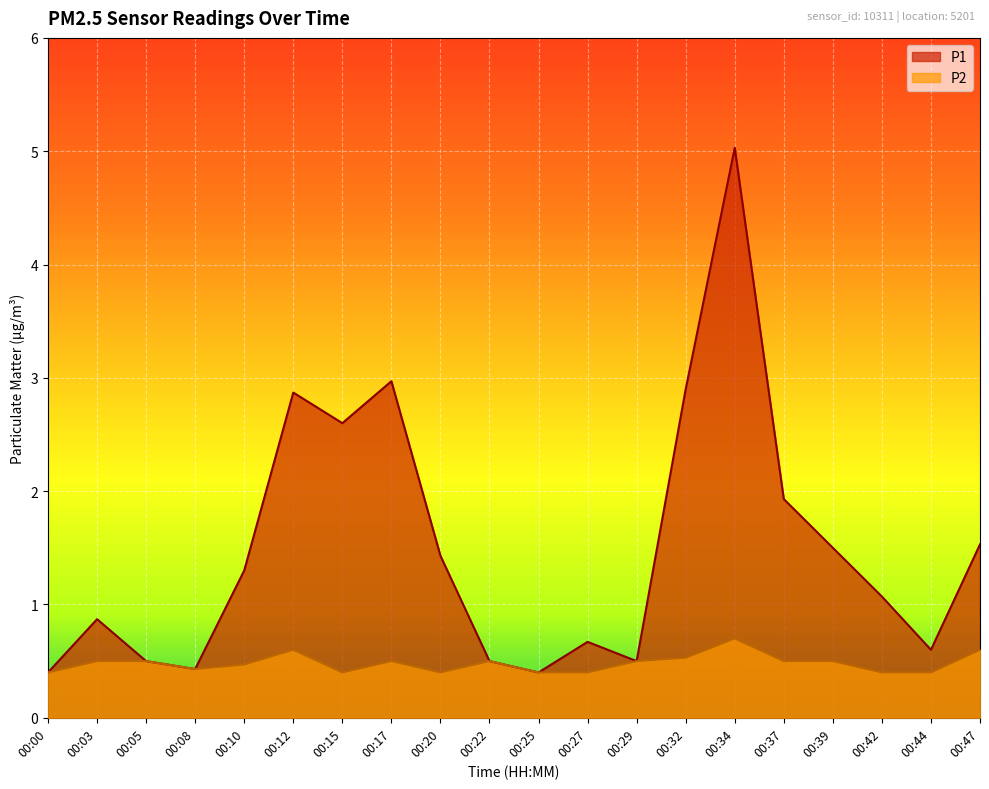

The value of P2 at 00:32 is 0.1. True or false?

False